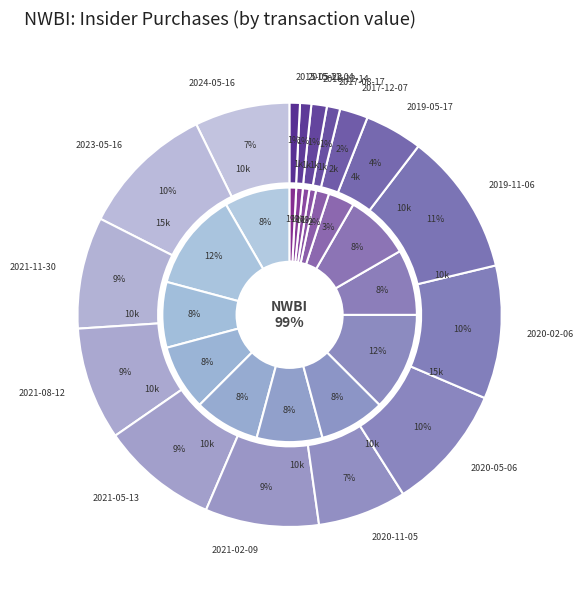

Which category has the smallest portion of the pie?

2017-08-17